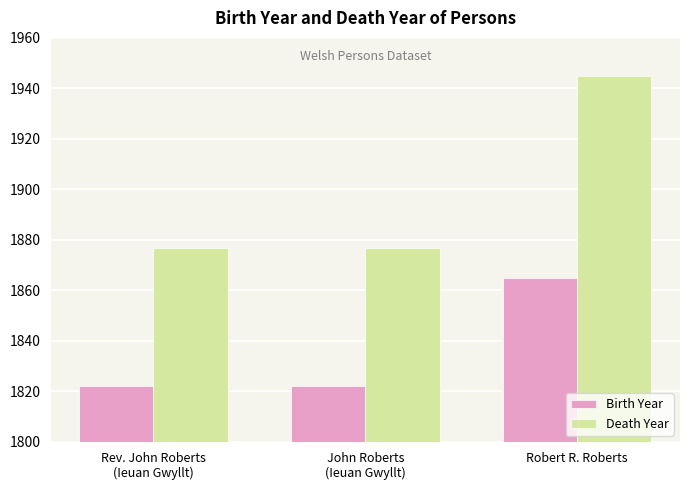

What value does the Death Year series have at John Roberts
(Ieuan Gwyllt), to the nearest 10?

1880